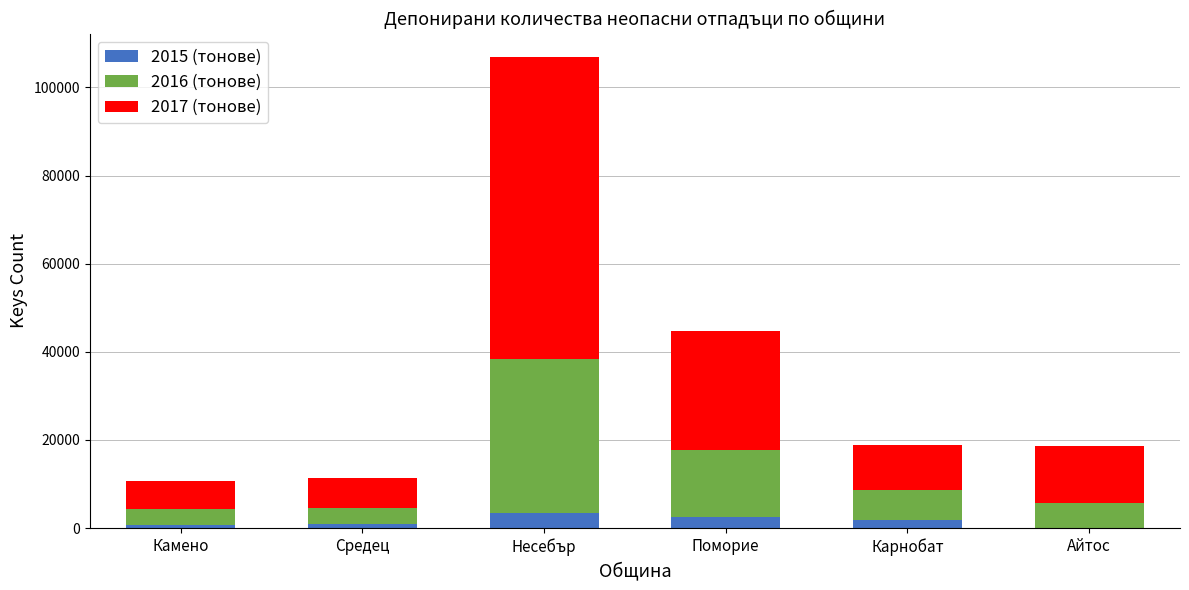

How many data points does each series have?

6